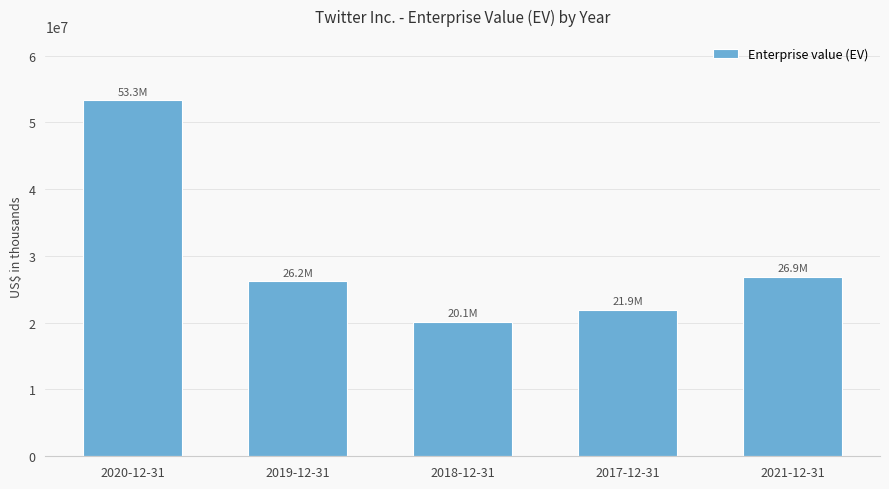

What is the average value?

29685128